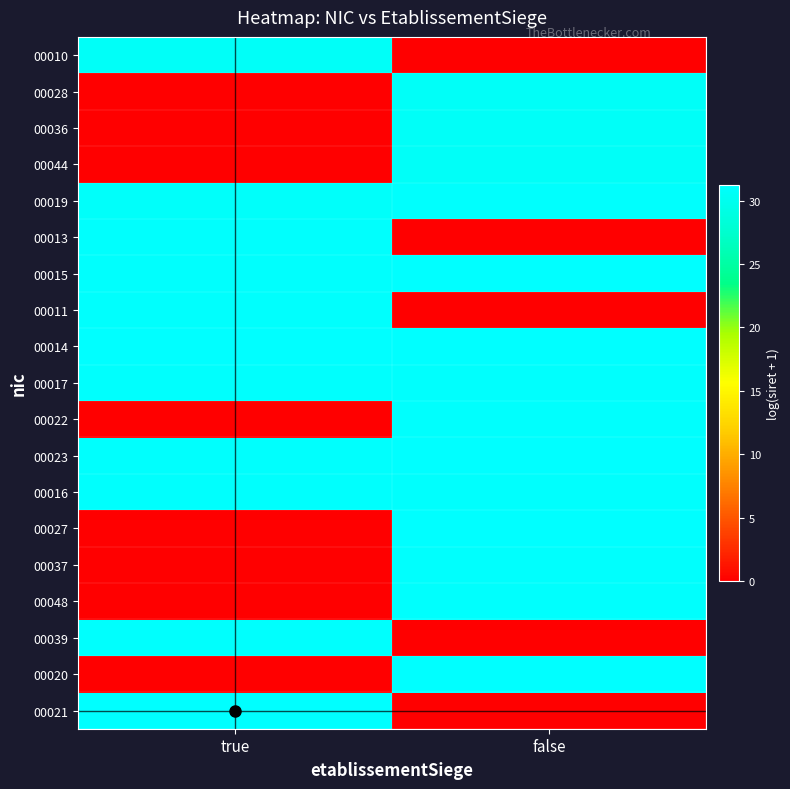

Which series has the widest spread of values?

00021